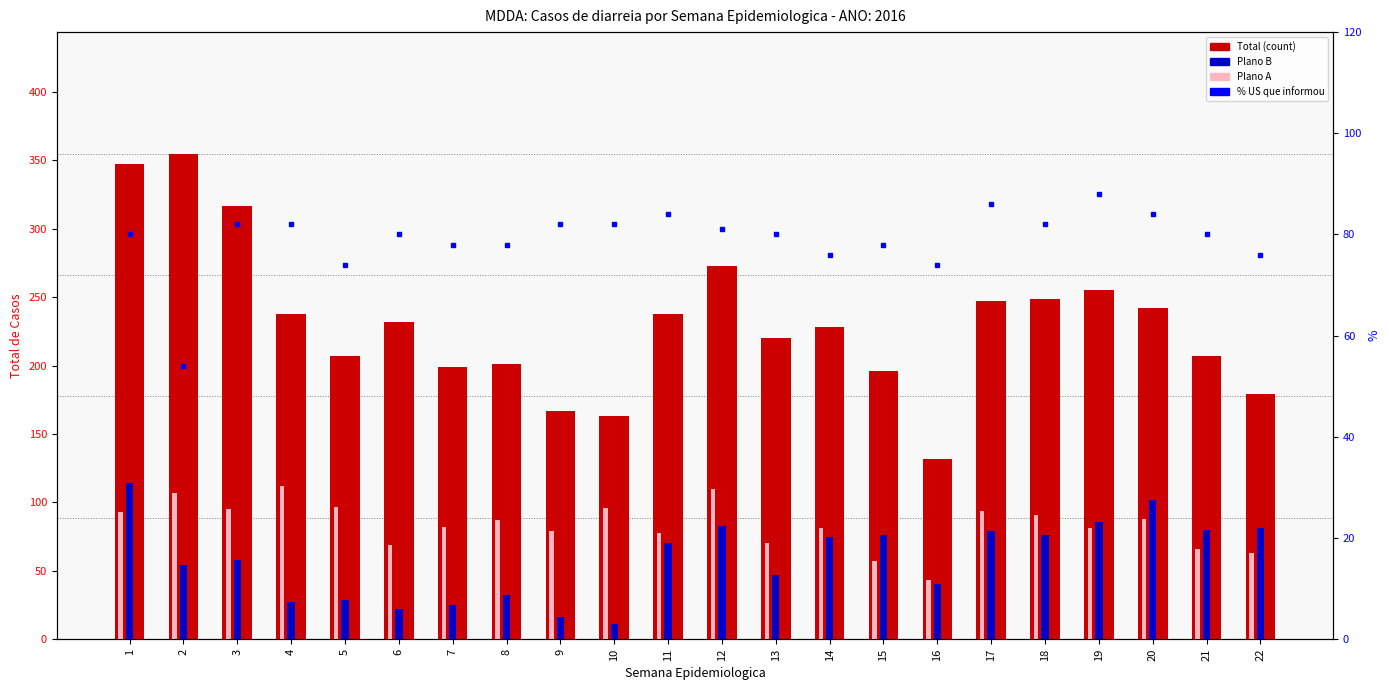

What is the approximate value of Plano A at 4, to the nearest 5?

110